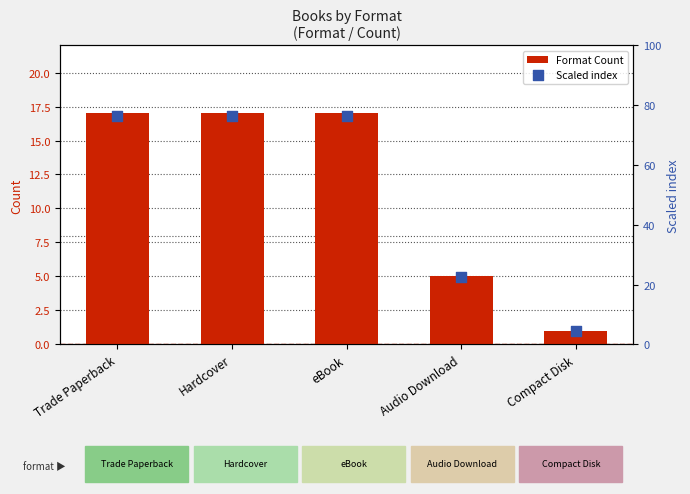

At which category is the sum across all series the highest?

Trade Paperback